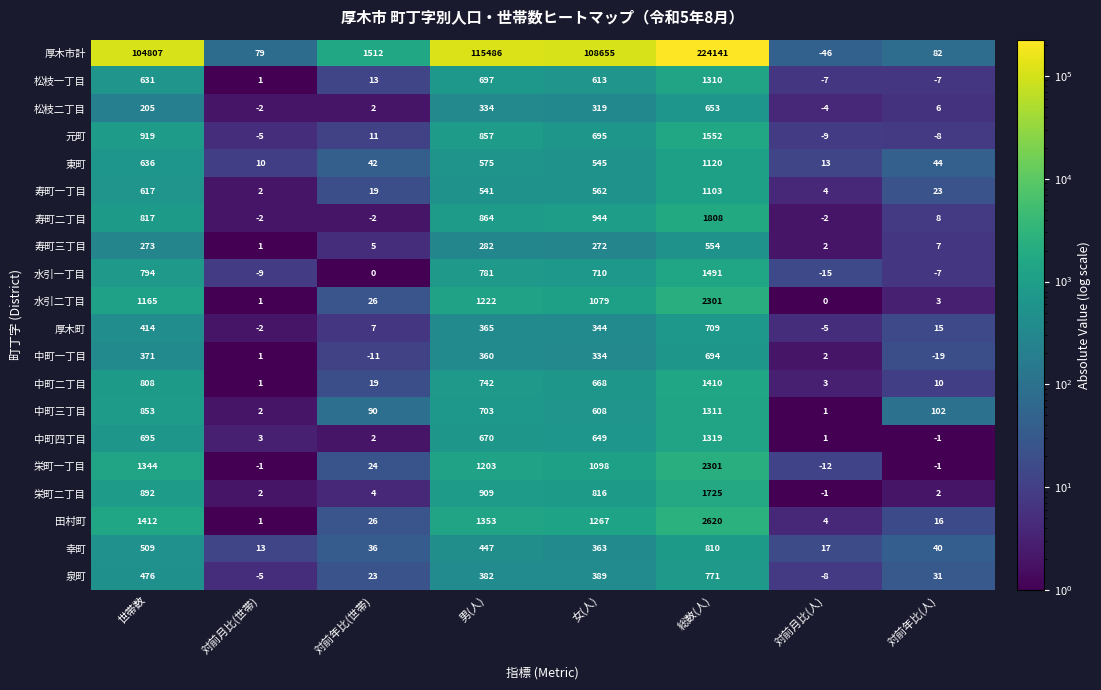

At which label is 寿町三丁目 closest to 277?

世帯数